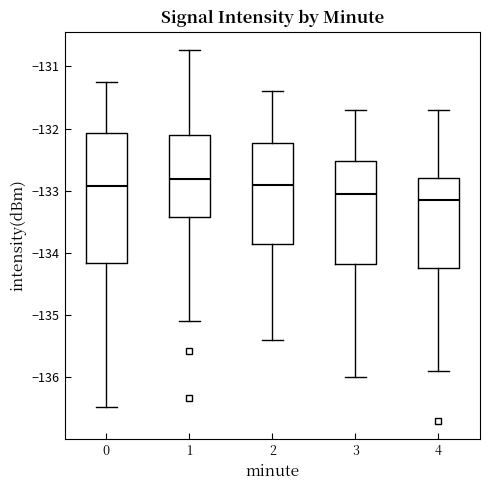

Reading left to right, read every box against the y-axis: the position of its median line, the range the box covers, and the ends of its whiskers. The values are not printed on the chart, so give them approximately, as read against the axis.

0: median -132.9, box -134.2 to -132.1, whiskers -136.5 to -131.3
1: median -132.8, box -133.4 to -132.1, whiskers -135.1 to -130.7
2: median -132.9, box -133.8 to -132.2, whiskers -135.4 to -131.4
3: median -133.0, box -134.2 to -132.5, whiskers -136.0 to -131.7
4: median -133.1, box -134.2 to -132.8, whiskers -135.9 to -131.7